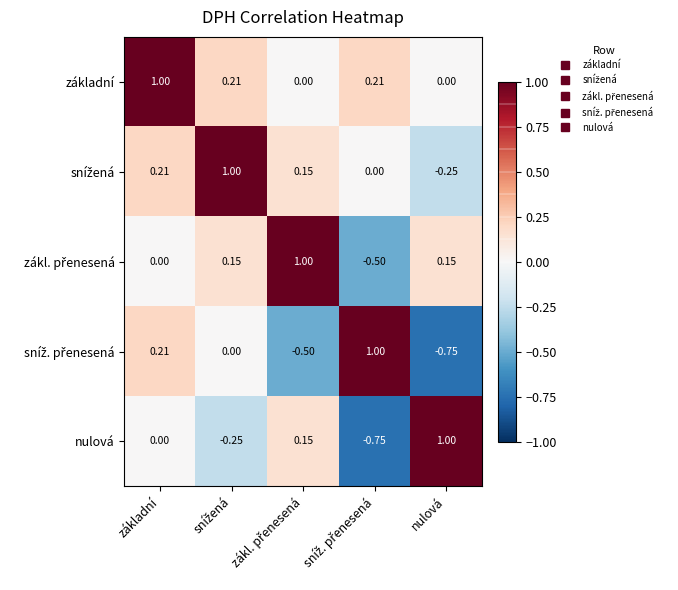

Which category has the highest value in the základní series?

základní